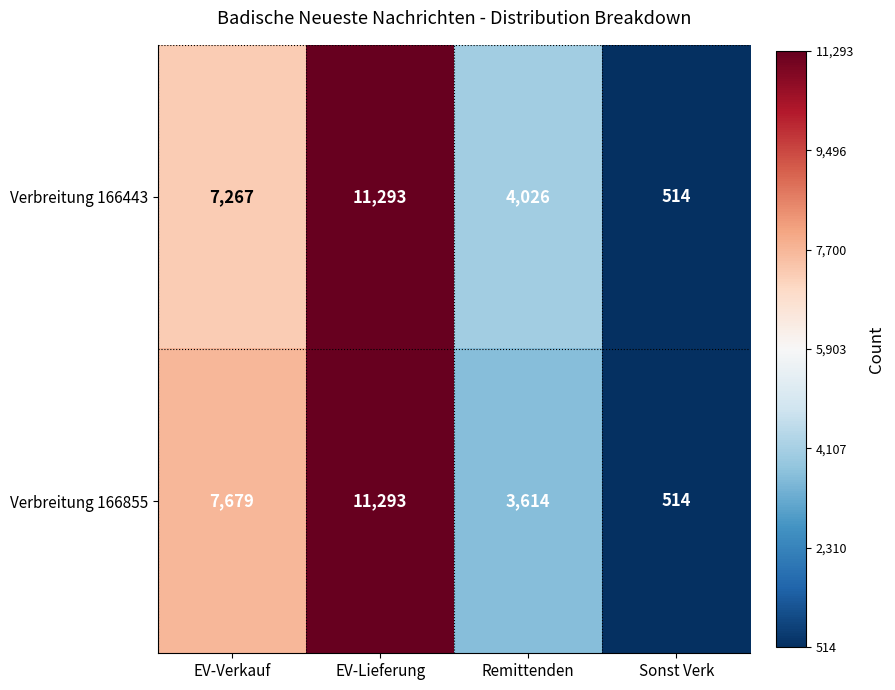

Is it true that Verbreitung 166443 equals 4026 at Remittenden?

True